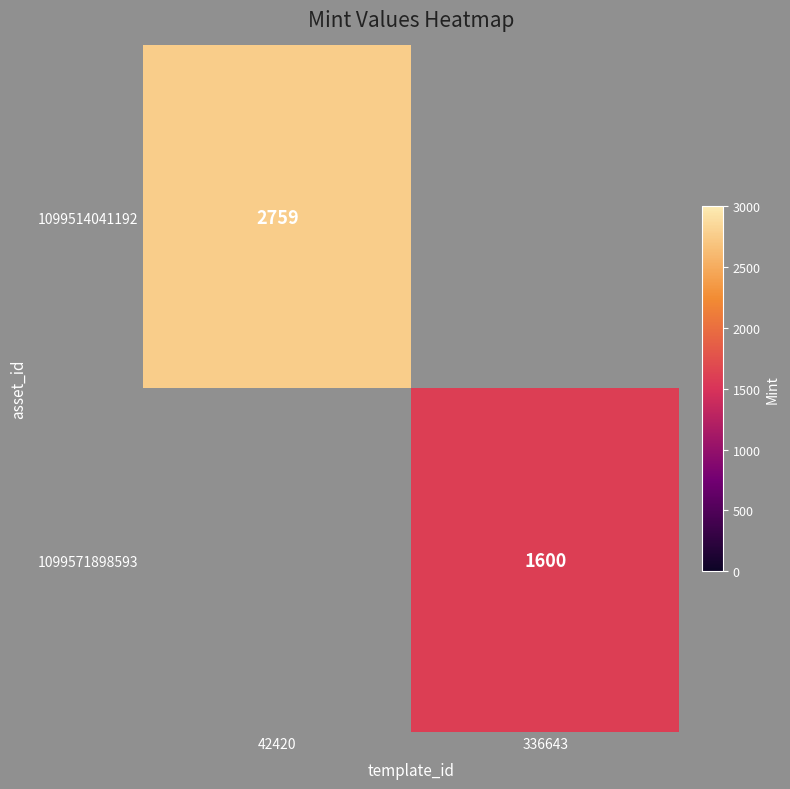

The value of 1099514041192 at 42420 is 2759. True or false?

True